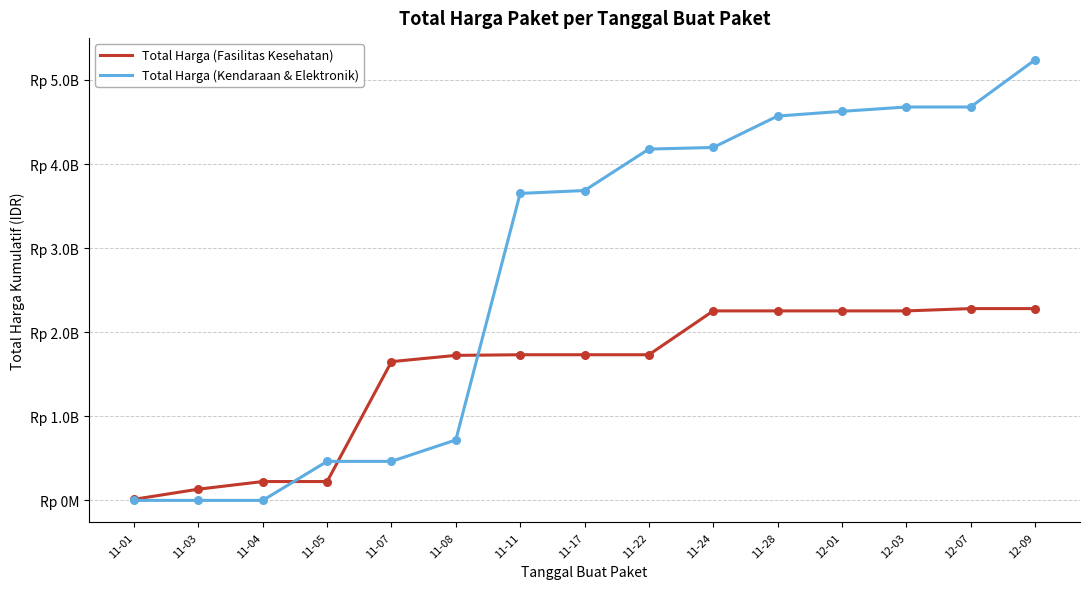

At how many categories does at least one series exceed 665119151?

11